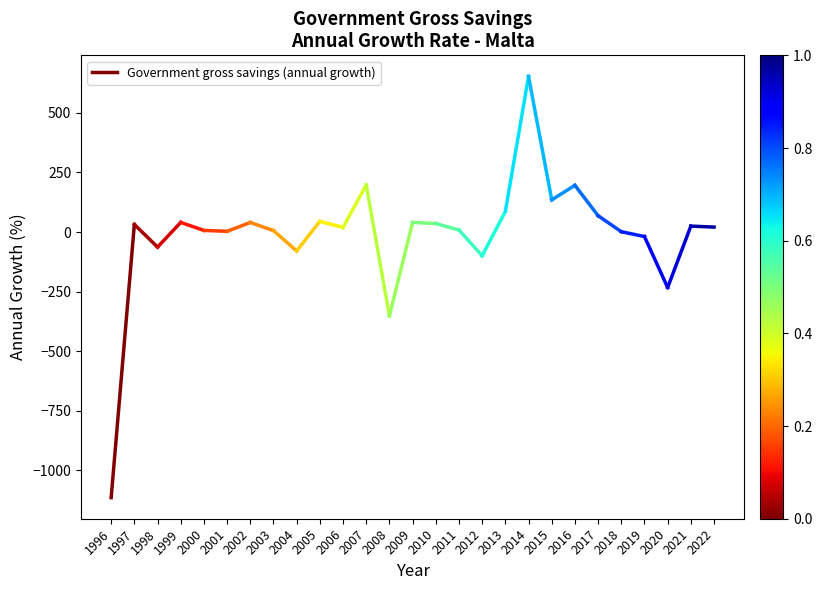

List the labels in order of value, smallest first.

1996, 1997